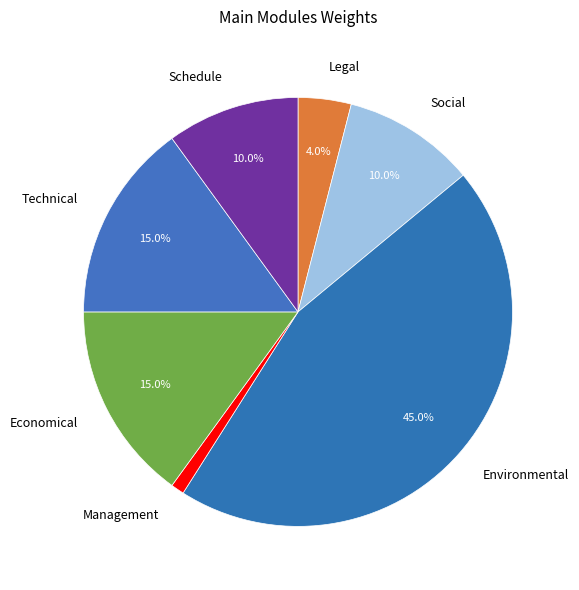

To the nearest percent, what portion does Legal represent?

4%